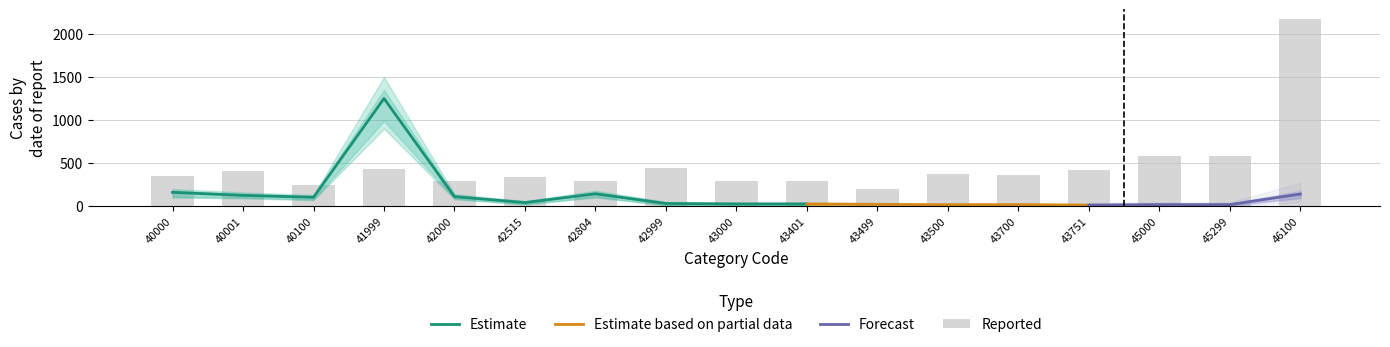

How many distinct data groups are displayed?

4